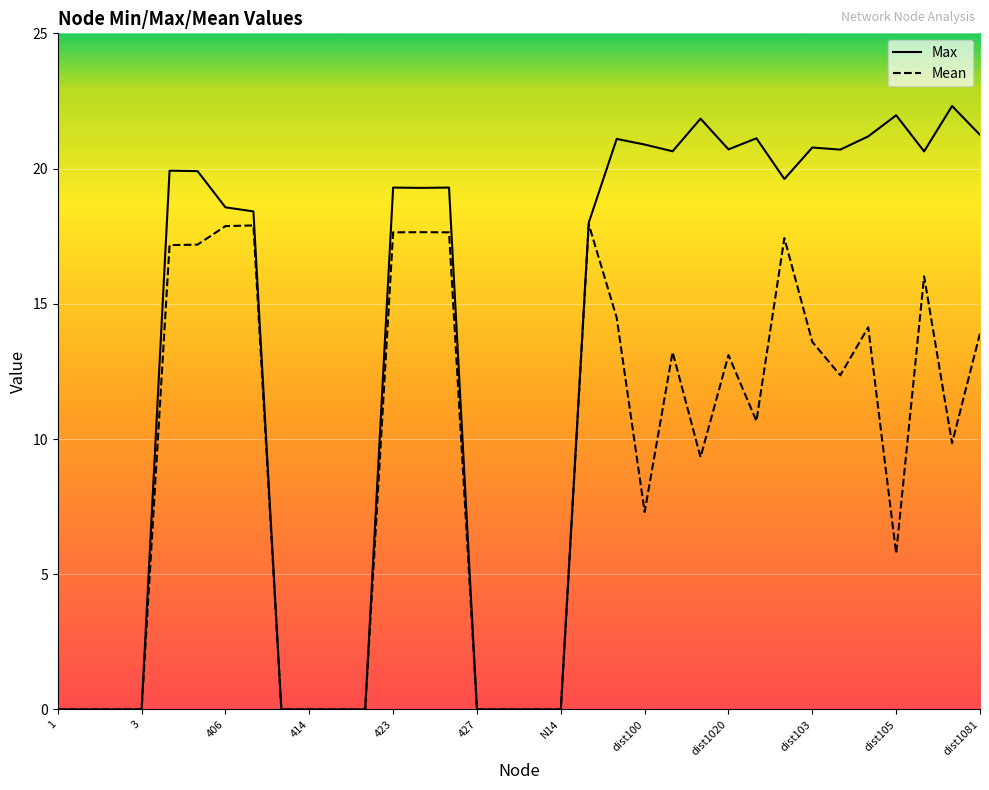

How many interior local peaks does the Mean series have?

8